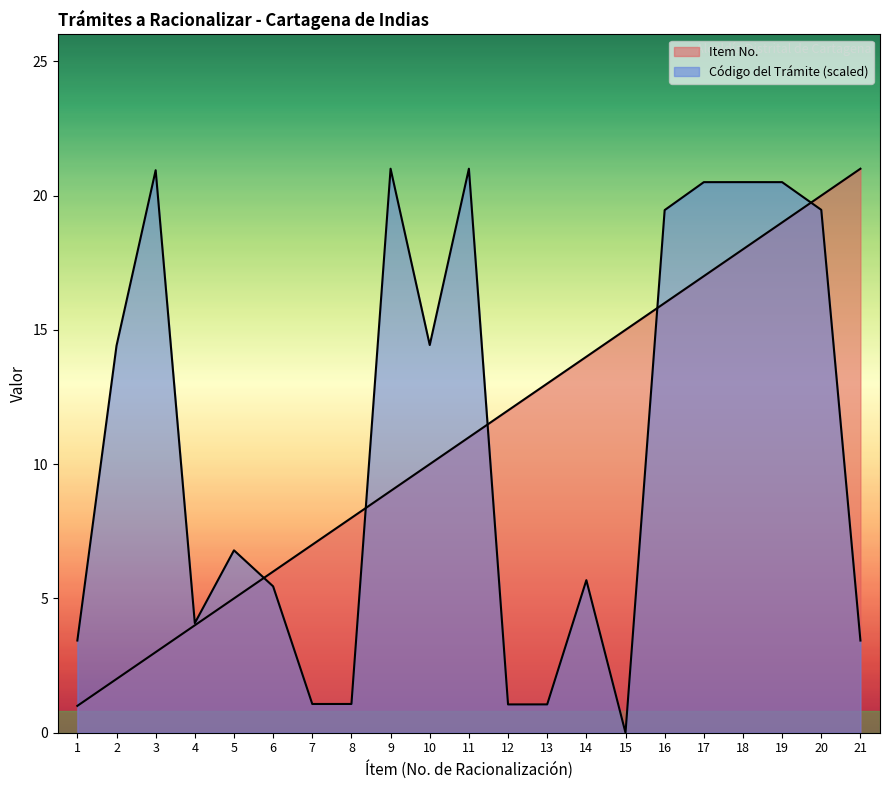

Reading left to right, extract all data points from this chart.

Item No.: 1=1.0	2=2.0	3=3.0	4=4.0	5=5.0	6=6.0	7=7.0	8=8.0	9=9.0	10=10.0	11=11.0	12=12.0	13=13.0	14=14.0	15=15.0	16=16.0	17=17.0	18=18.0	19=19.0	20=20.0	21=21.0
Código del Trámite: 1=3.4	2=14.4	3=20.9	4=4.1	5=6.8	6=5.5	7=1.1	8=1.1	9=21.0	10=14.4	11=21.0	12=1.1	13=1.1	14=5.7	15=0.0	16=19.5	17=20.5	18=20.5	19=20.5	20=19.5	21=3.4